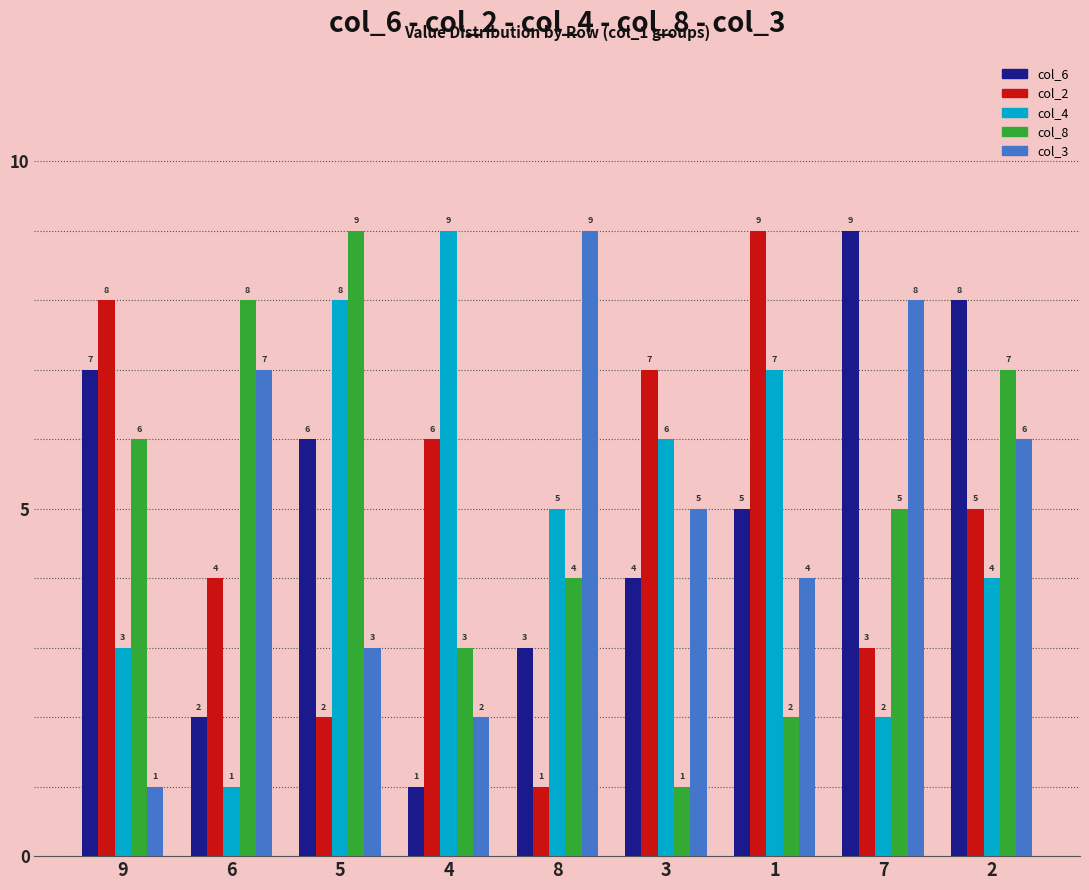

Rank the series at 6 from lowest to highest value.

col_4, col_6, col_2, col_3, col_8